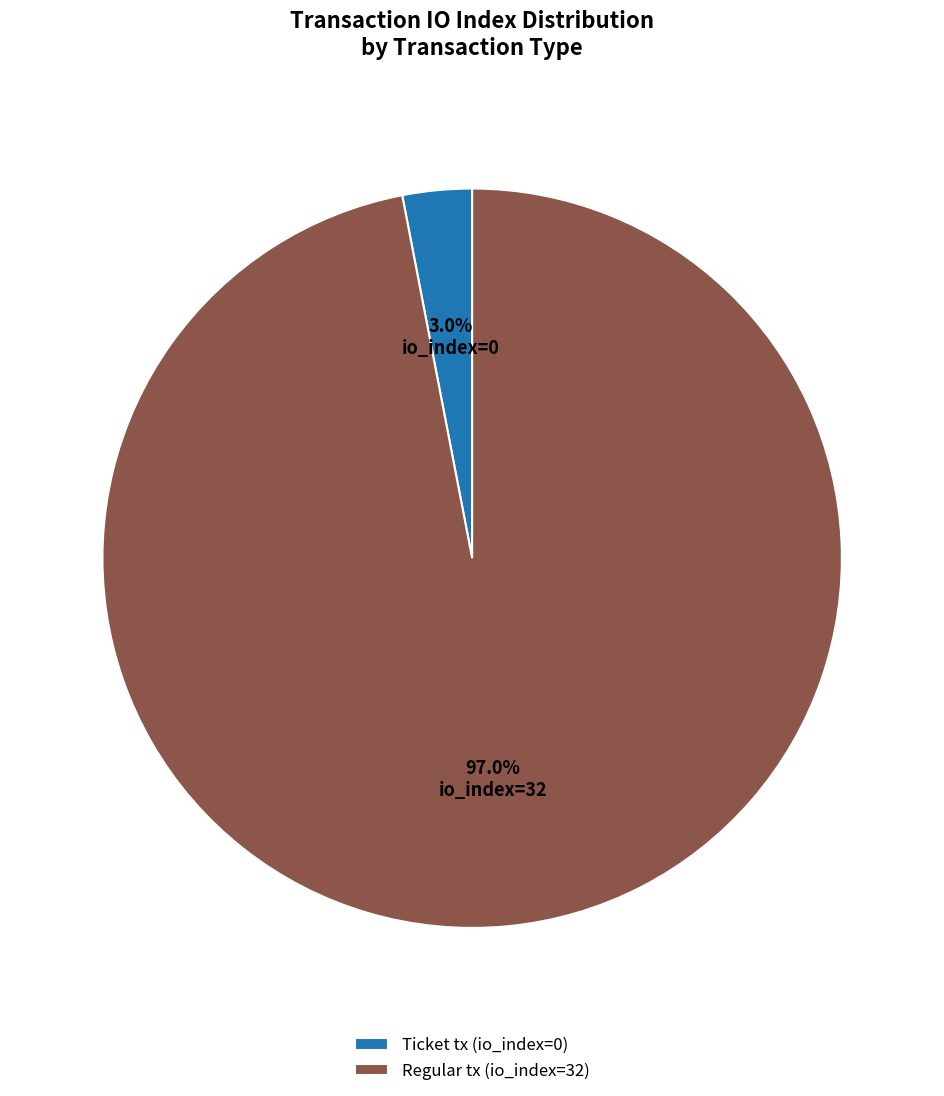

Which slice is the smallest?

Ticket tx (io_index=0)